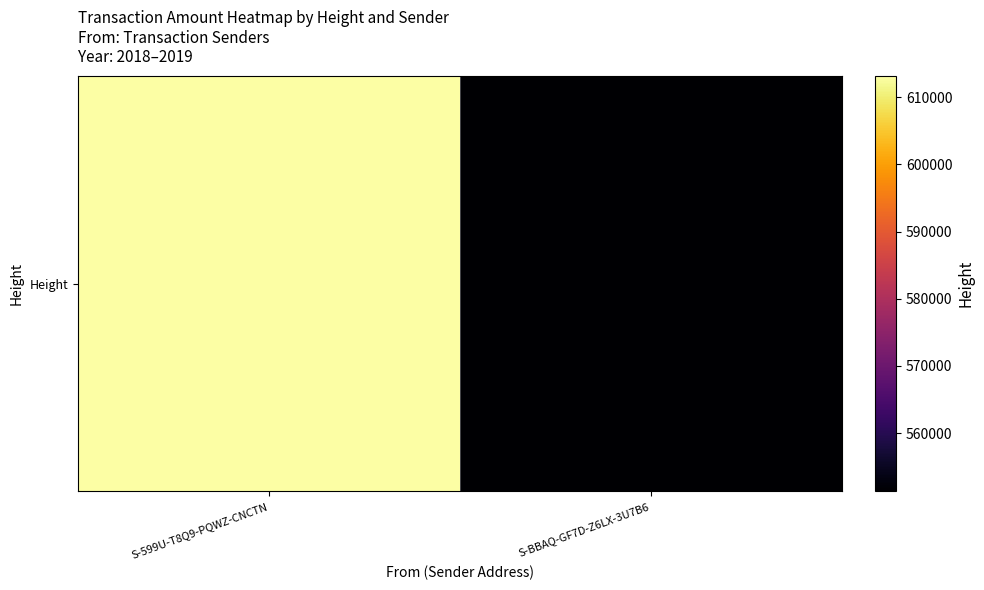

True or false: the data shows 320307 at S-BBAQ-GF7D-Z6LX-3U7B6.

False